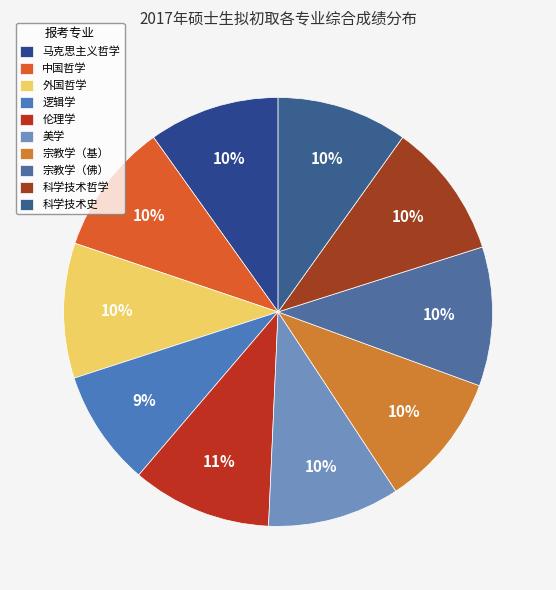

How many slices are in this pie chart?

10